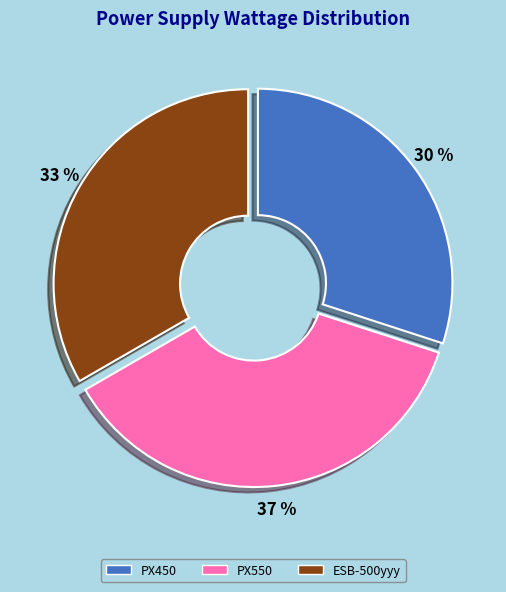

What is the smallest slice in the pie chart?

PX450